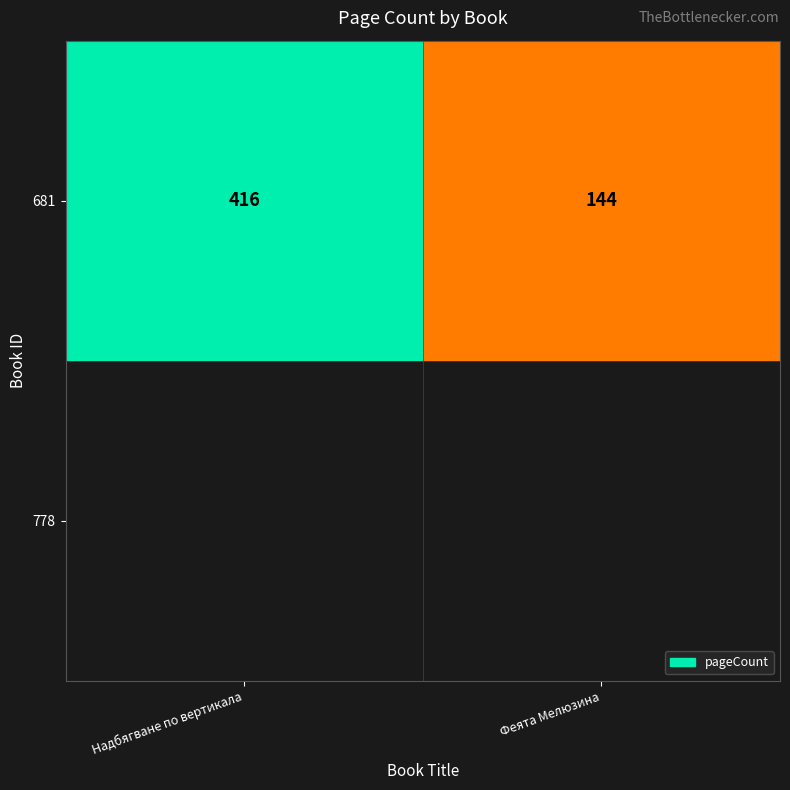

What is the sum of the values at Надбягване по вертикала and Феята Мелюзина?

560